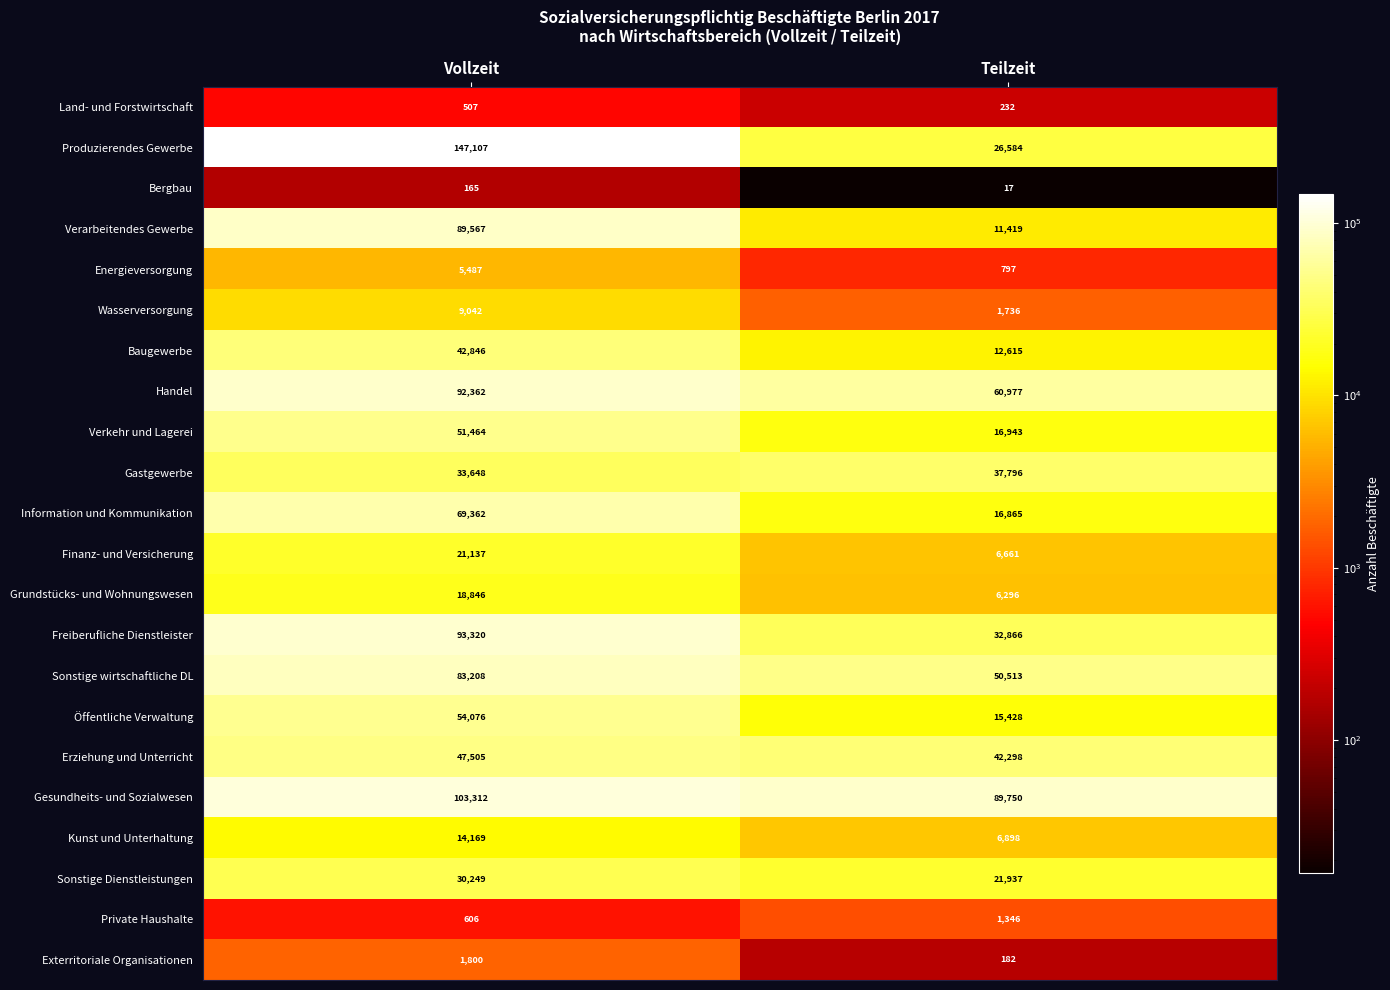

What is the maximum value for Sonstige wirtschaftliche DL?

83208